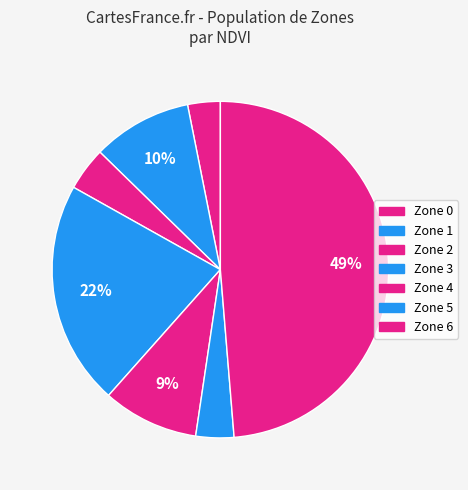

How many slices are in this pie chart?

7